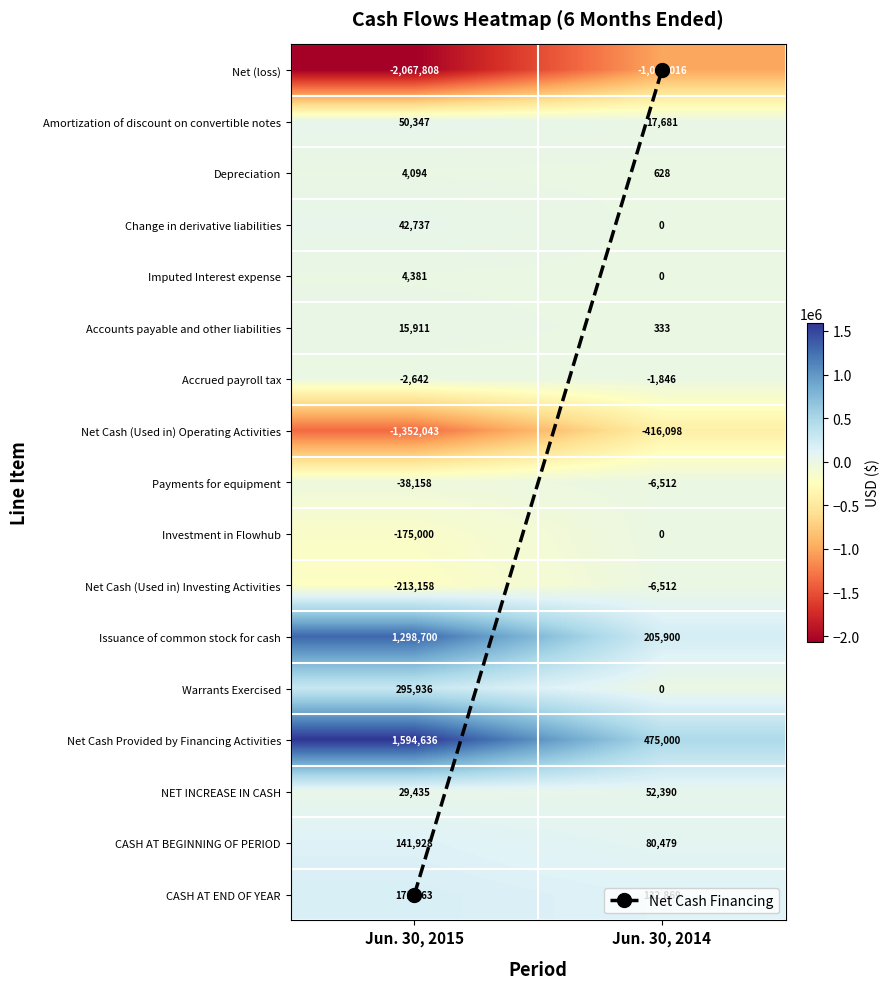

What is the maximum value shown in the chart?

1594636